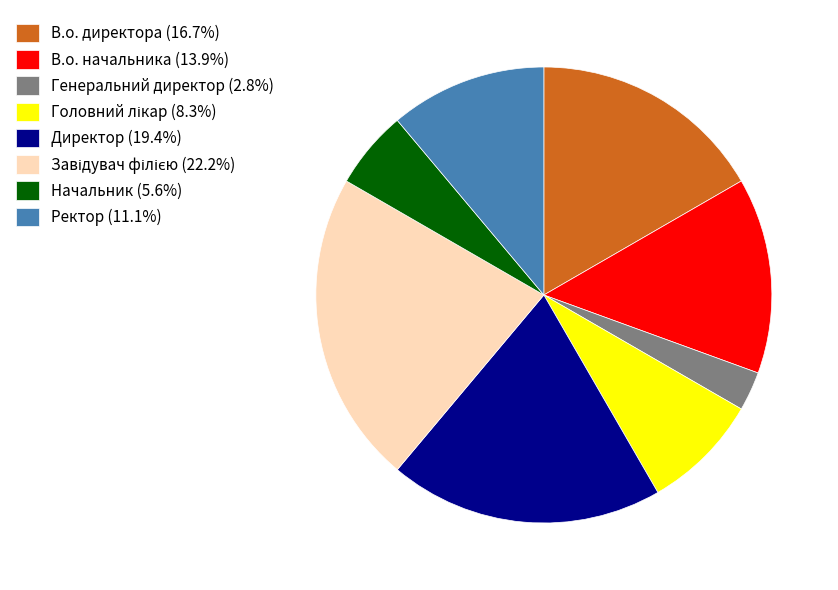

Is there any slice that represents more than half of the pie?

No